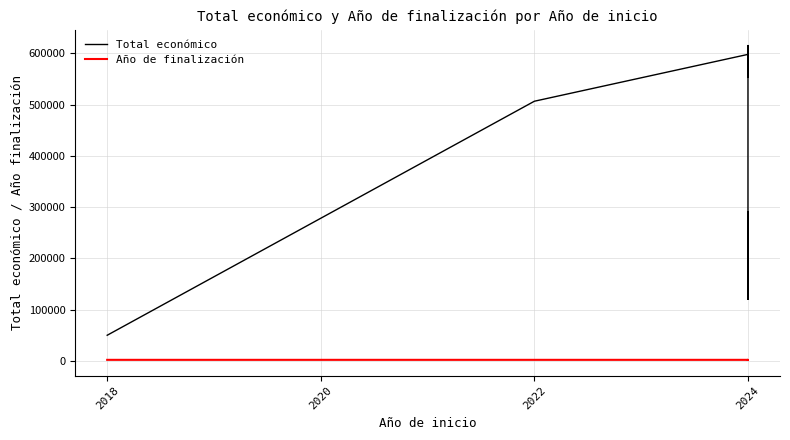

At which label does Total económico reach its minimum?

2018